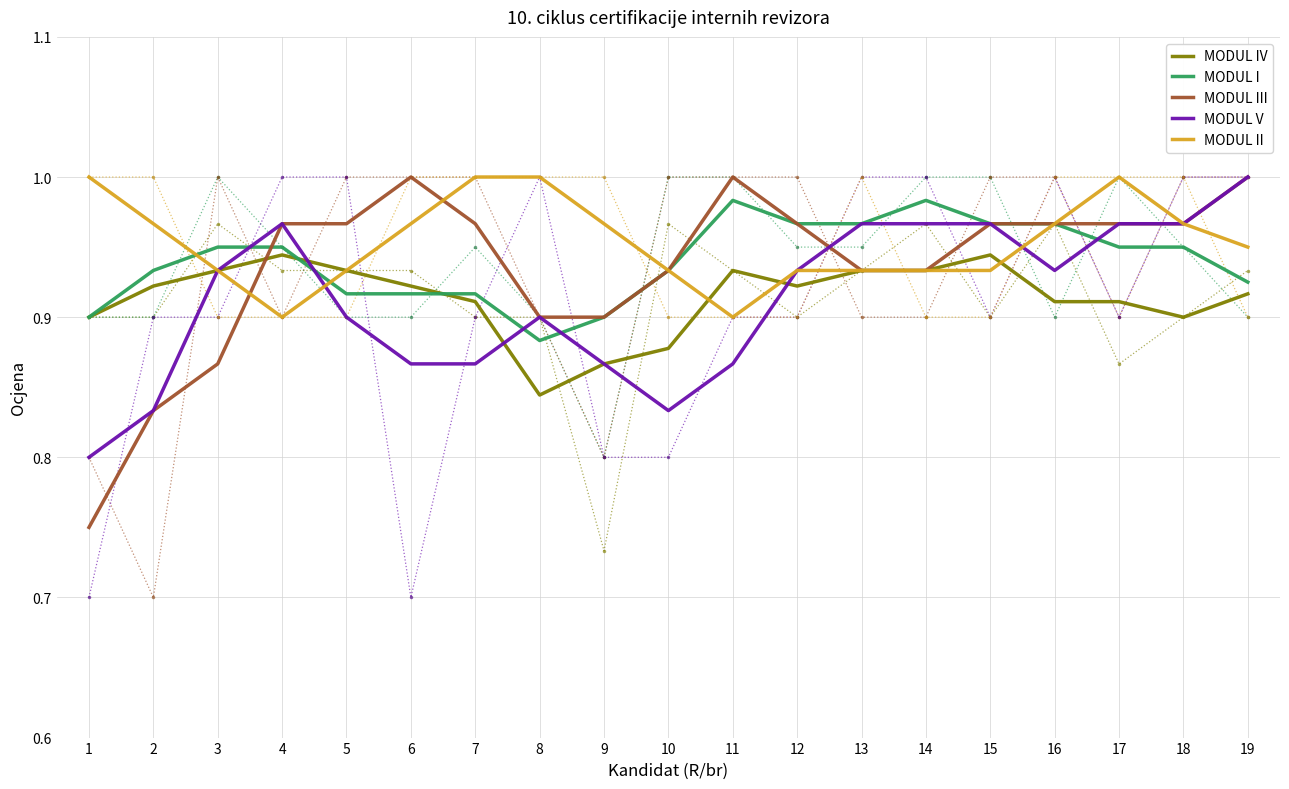

What is the value of the MODUL I point at the 15th from the left?

1.0